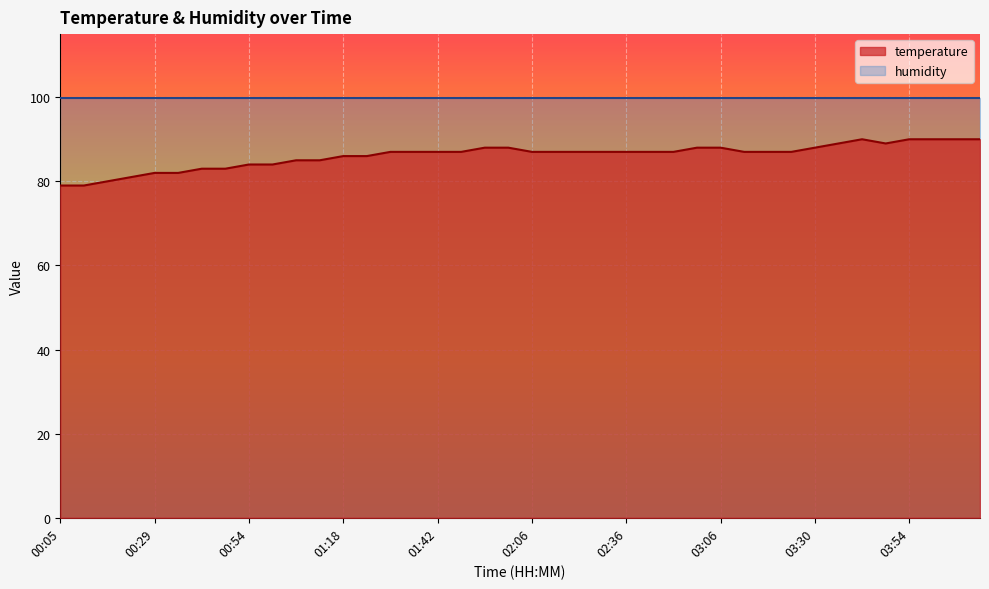

What is the difference between the second highest and minimum values?

11